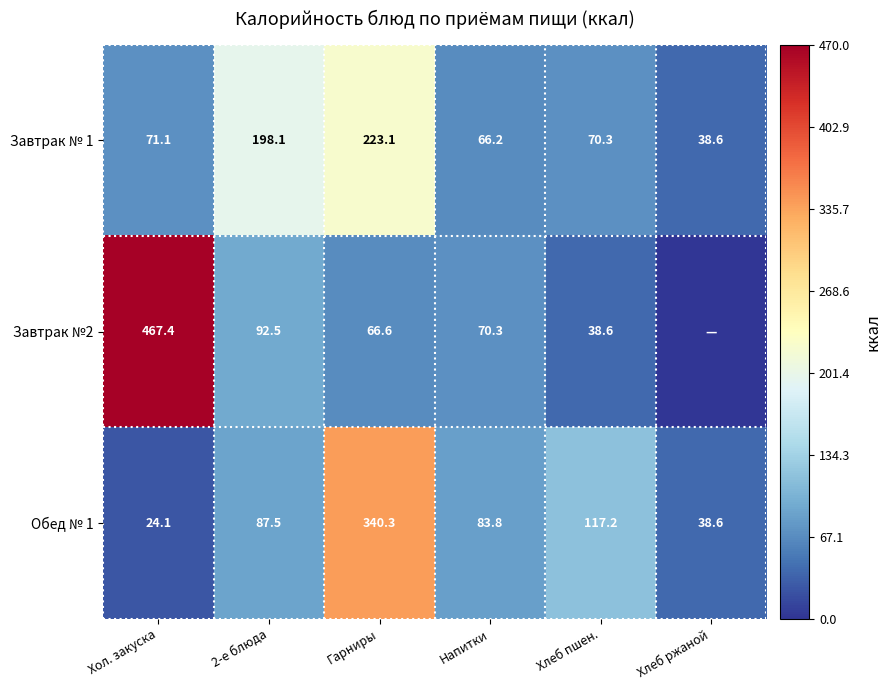

At which label does Завтрак № 1 first exceed 71?

Хол. закуска